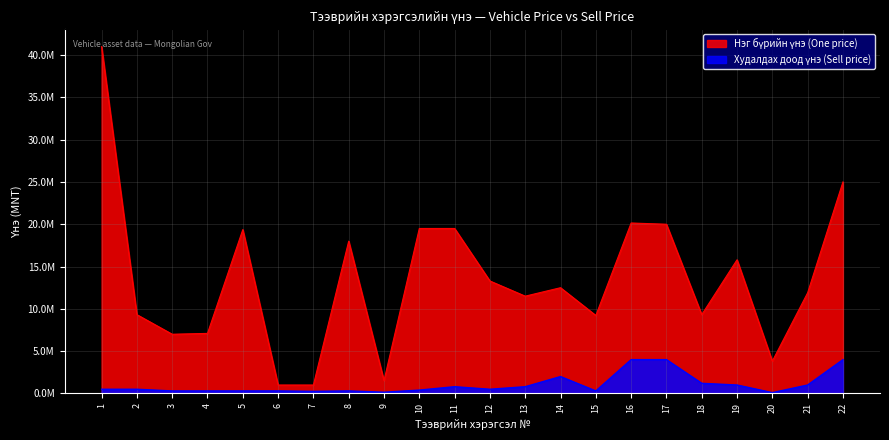

What is the minimum value shown in the chart?

100000